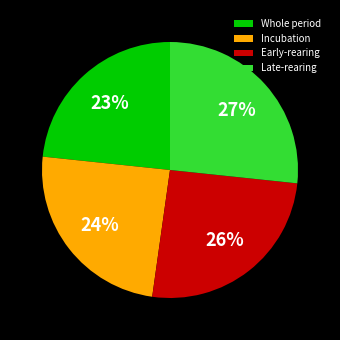

Approximately how many times larger is the value at Late-rearing compared to Early-rearing?

1.0